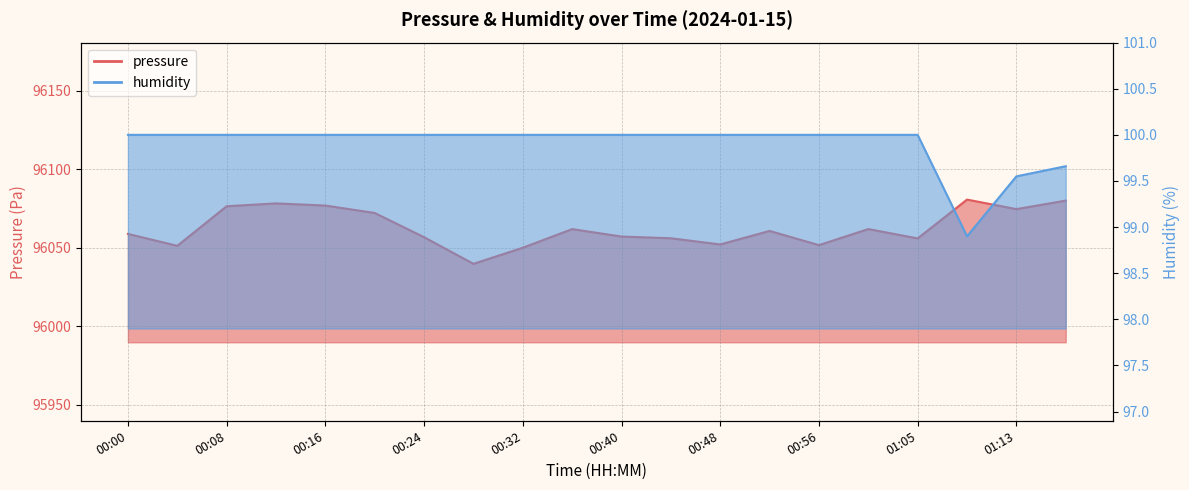

How many lines are shown in the chart?

2